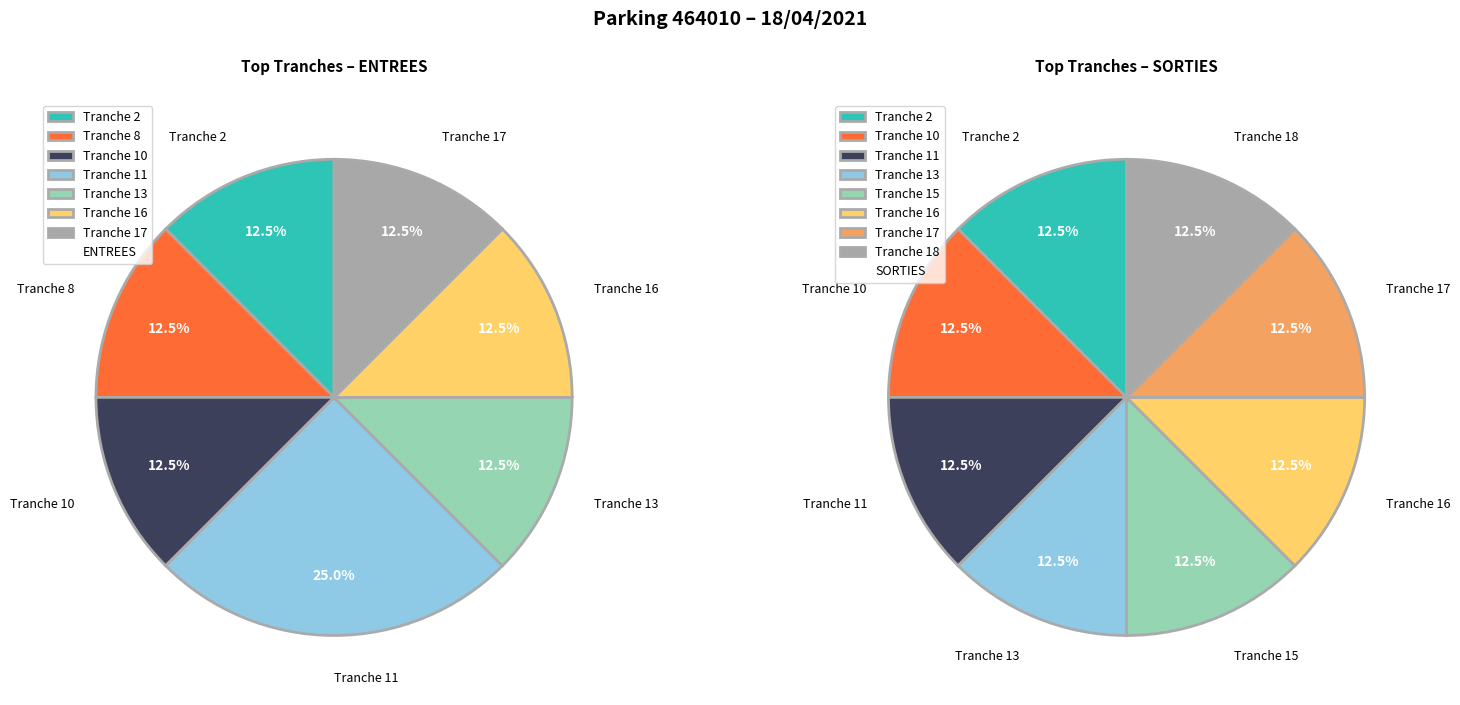

What portion of the pie excludes SORTIES?

50.0%